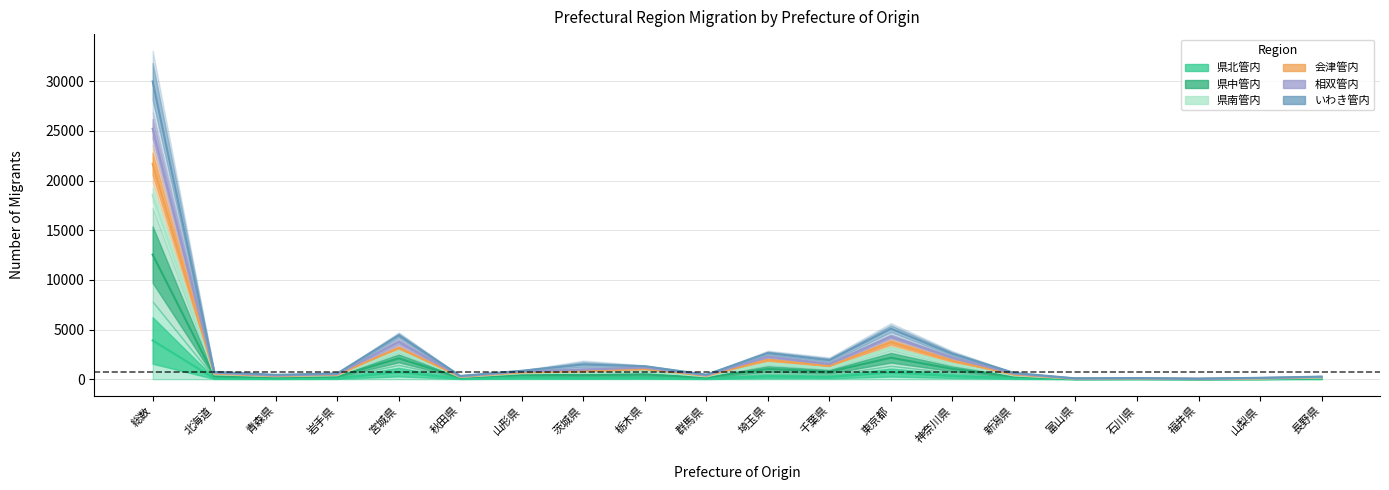

True or false: 相双管内 has a value of 484.6 at 北海道.

False